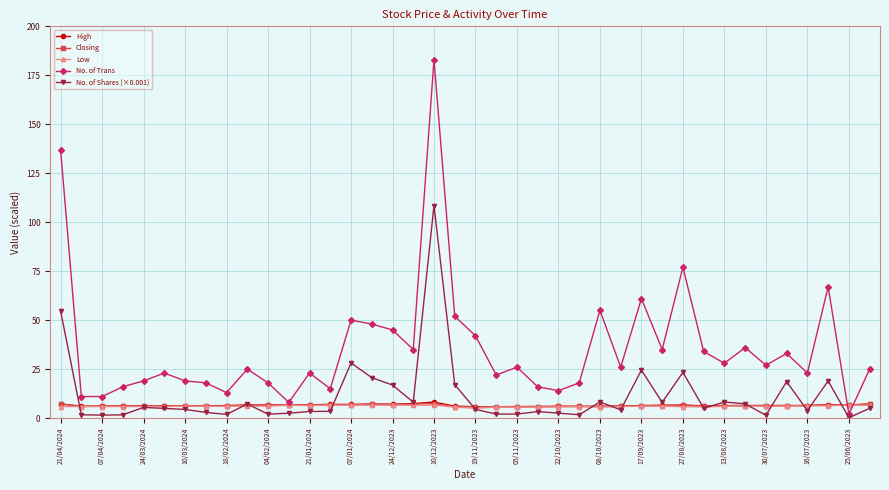

Which series has the largest range (max minus min)?

No. of Trans